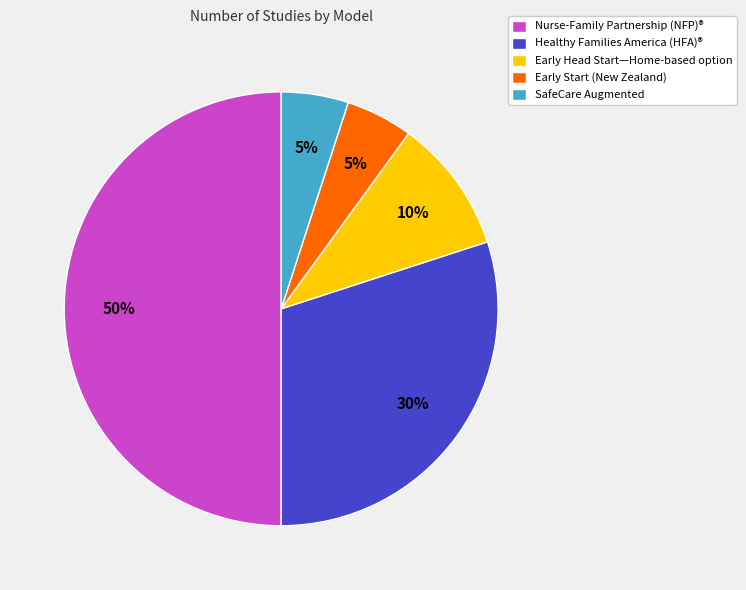

How many segments does this pie chart have?

5